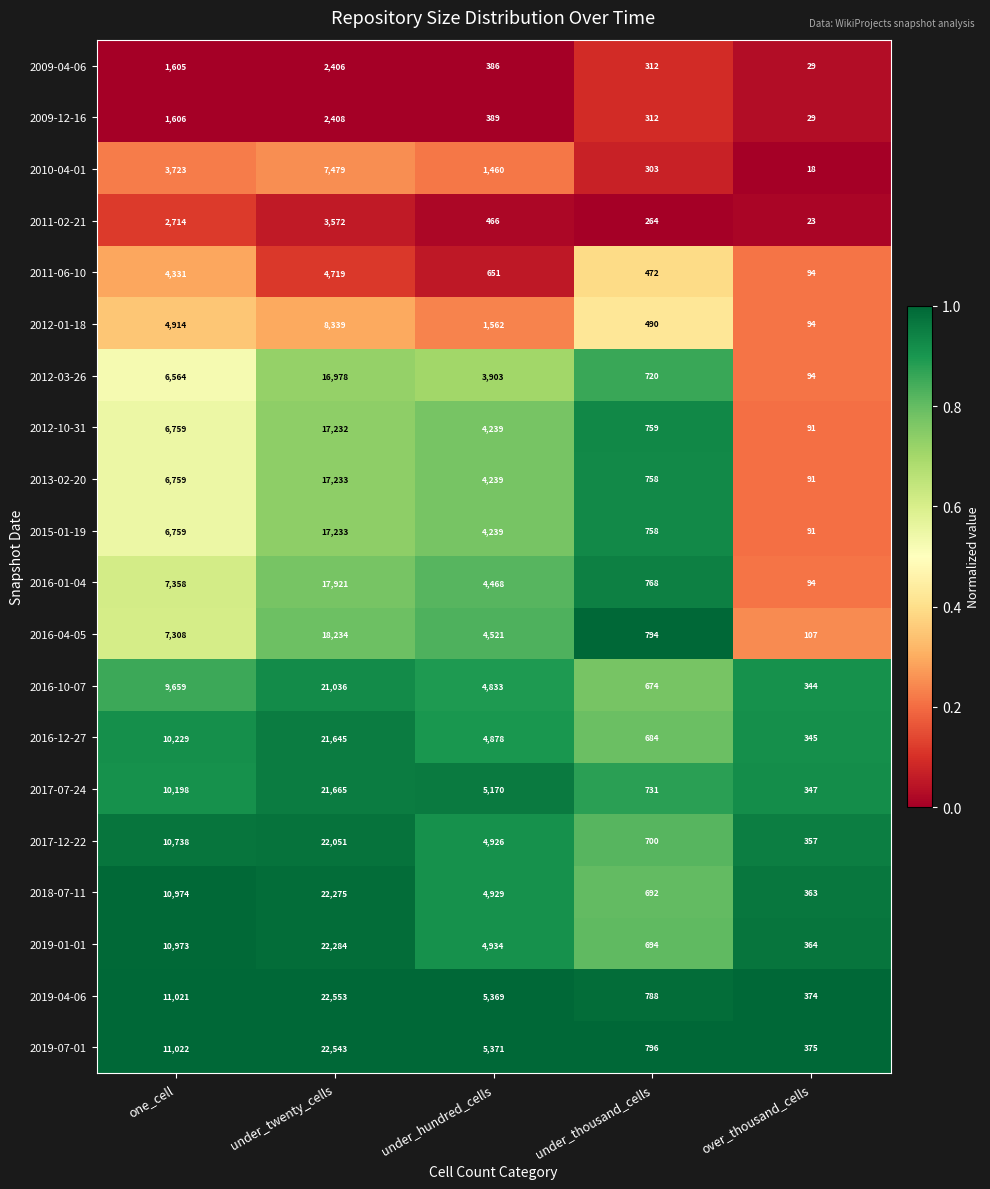

List the labels in order of 2012-03-26 value, smallest first.

over_thousand_cells, under_thousand_cells, under_hundred_cells, one_cell, under_twenty_cells